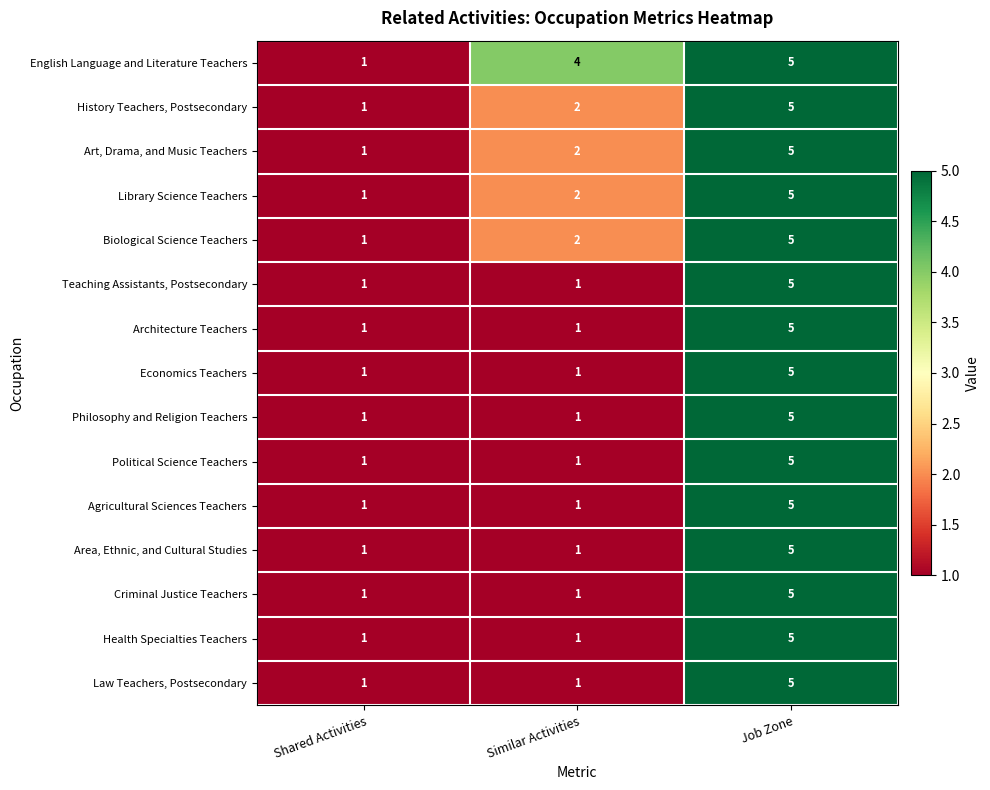

What is the maximum value for History Teachers, Postsecondary?

5